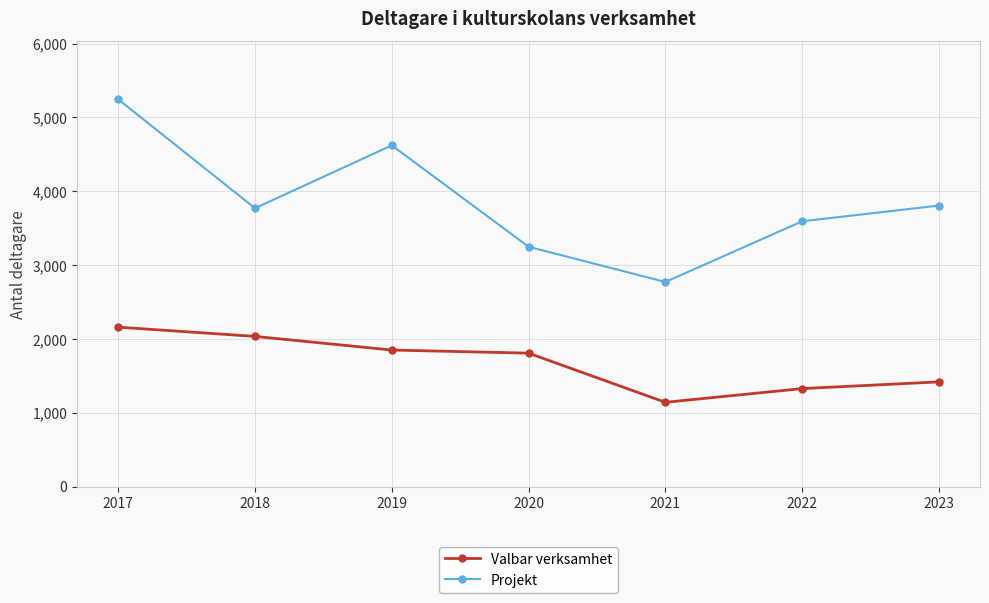

Where does the Valbar verksamhet series first go above 1807?

2017